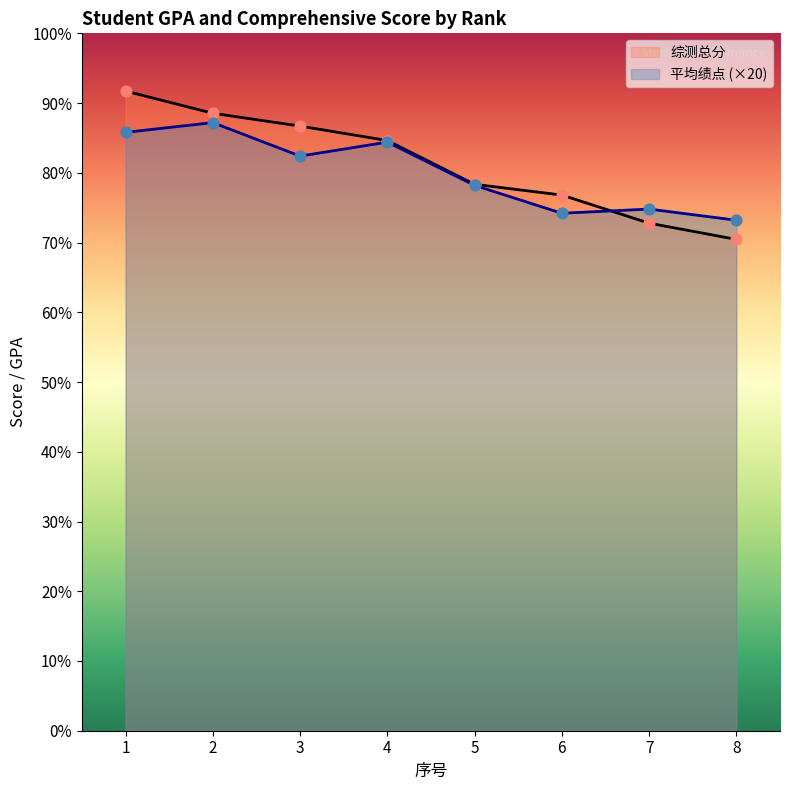

Is the value of 综测总分 at 6 greater than the value of 平均绩点 at 7?

Yes